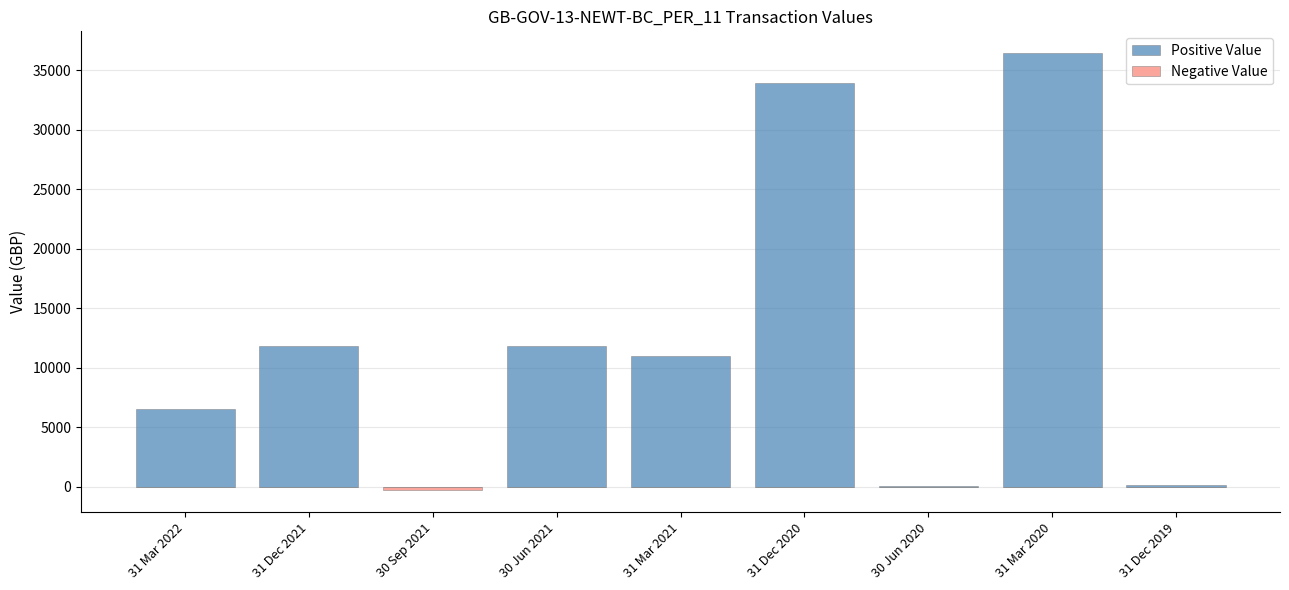

What is the label of the 2nd bar from the right?

31 Mar 2020